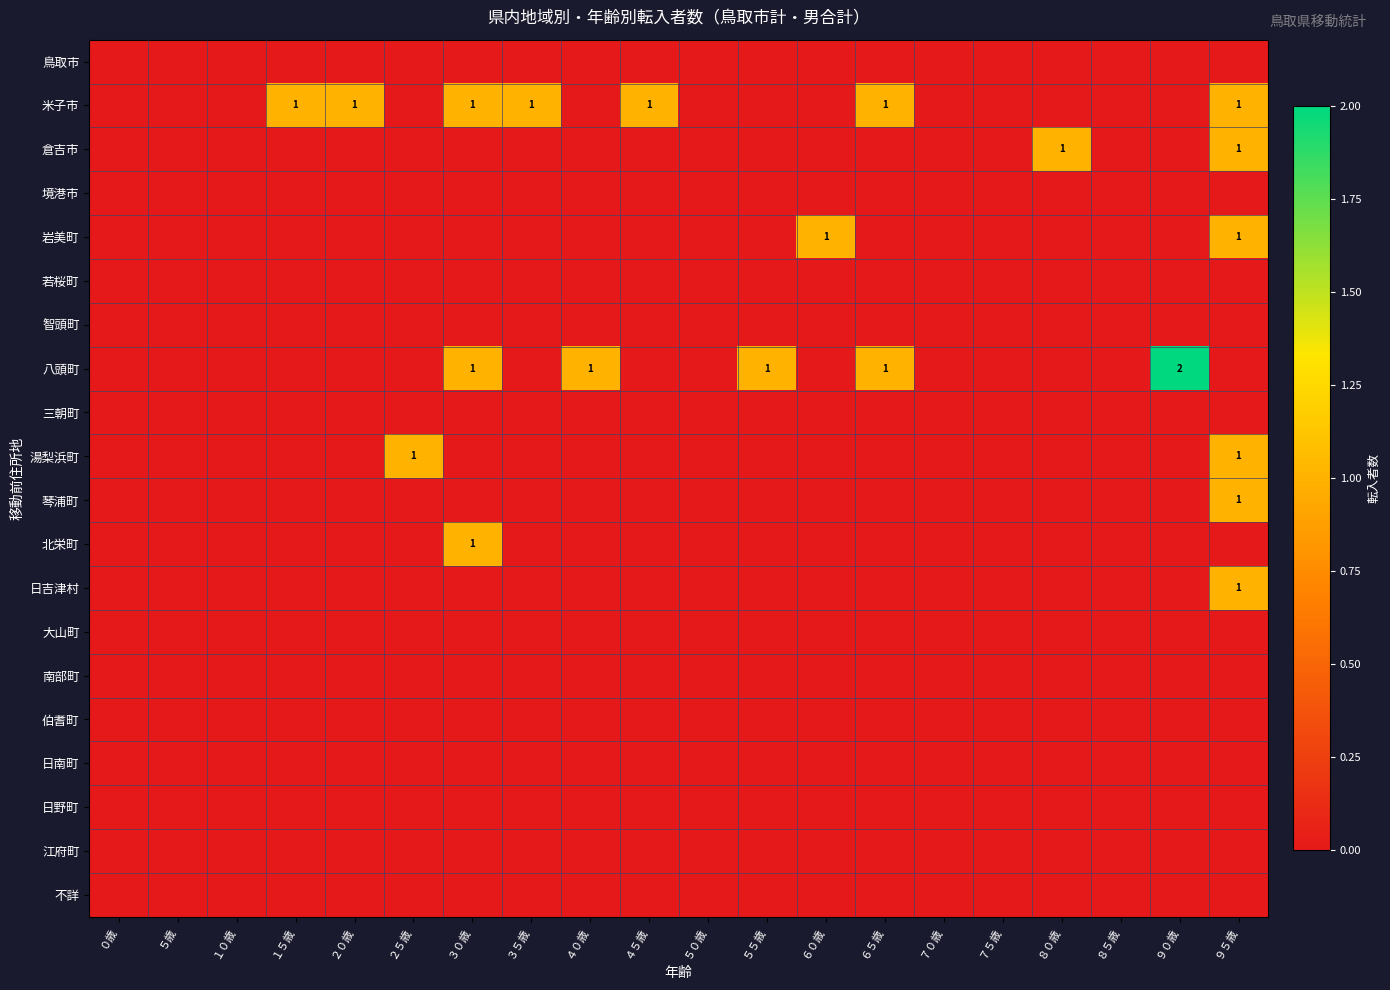

Count the number of categories in the chart.

20